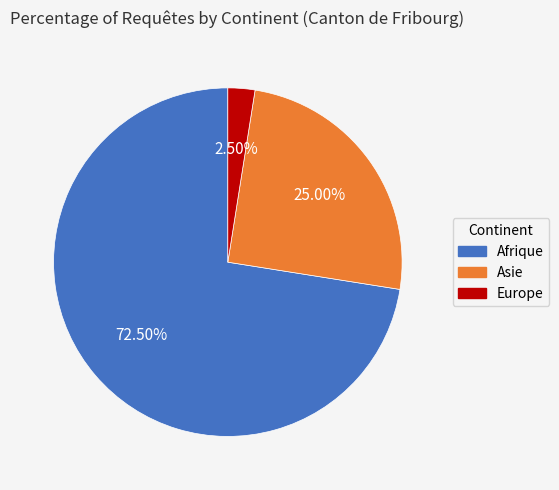

Which category accounts for the majority?

Afrique